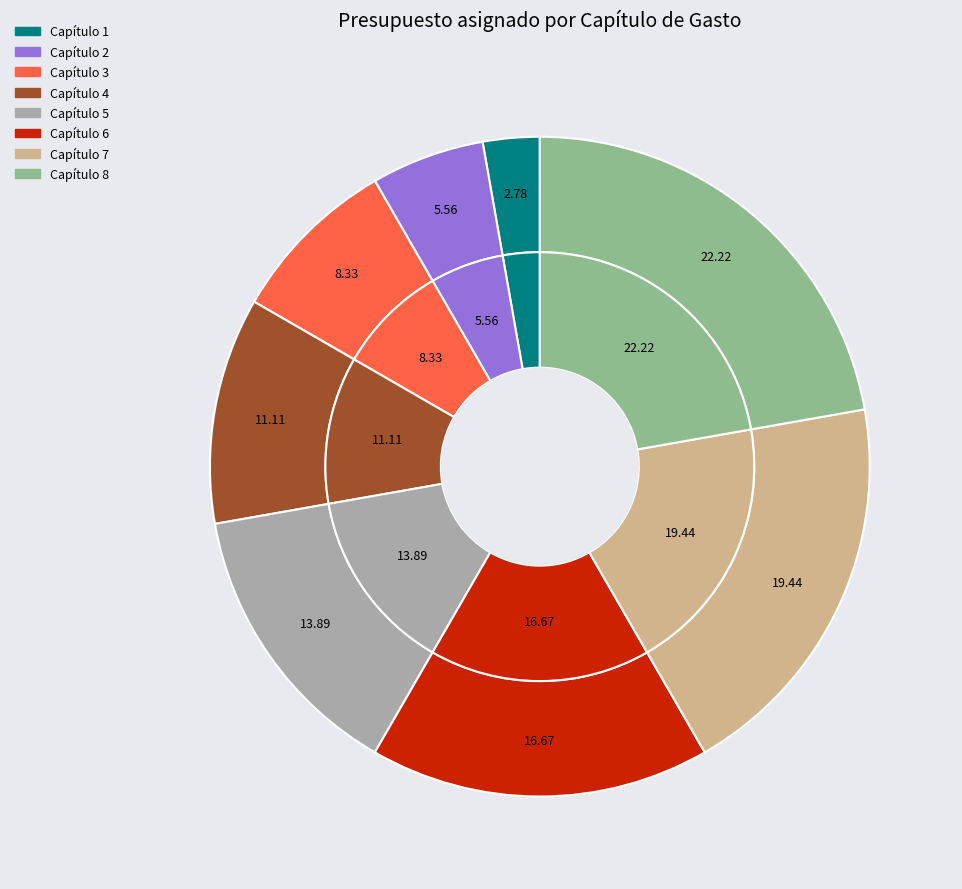

Is the sum of Capítulo 4 and Capítulo 6 greater than half?

No